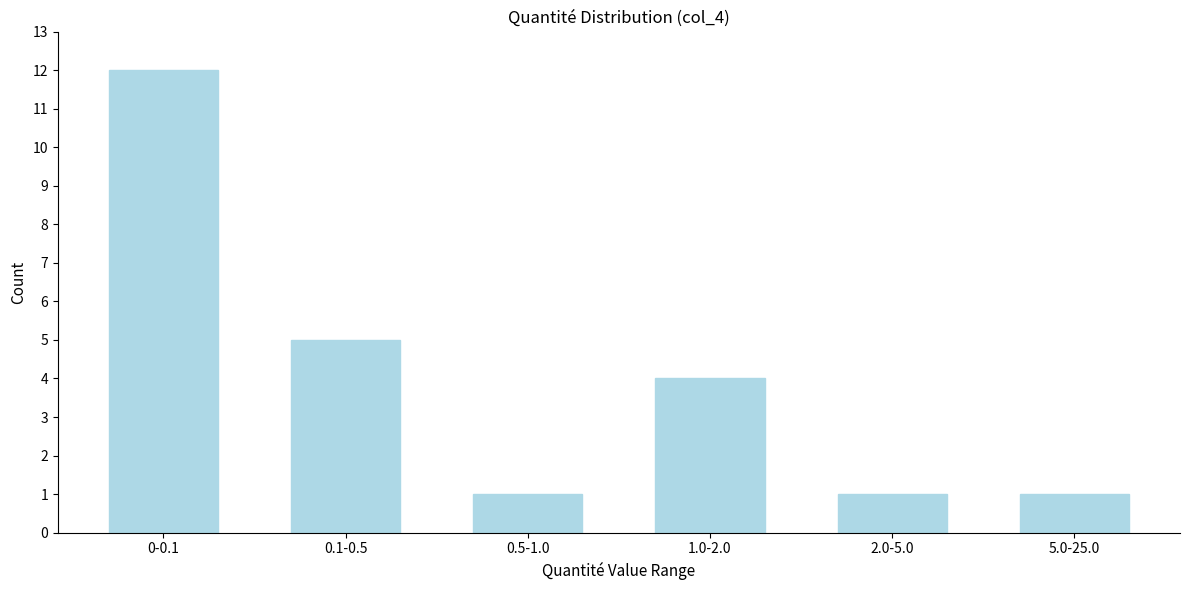

Reading right to left, list all the values displayed in this chart.

5.0-25.0=1	2.0-5.0=1	1.0-2.0=4	0.5-1.0=1	0.1-0.5=5	0-0.1=12